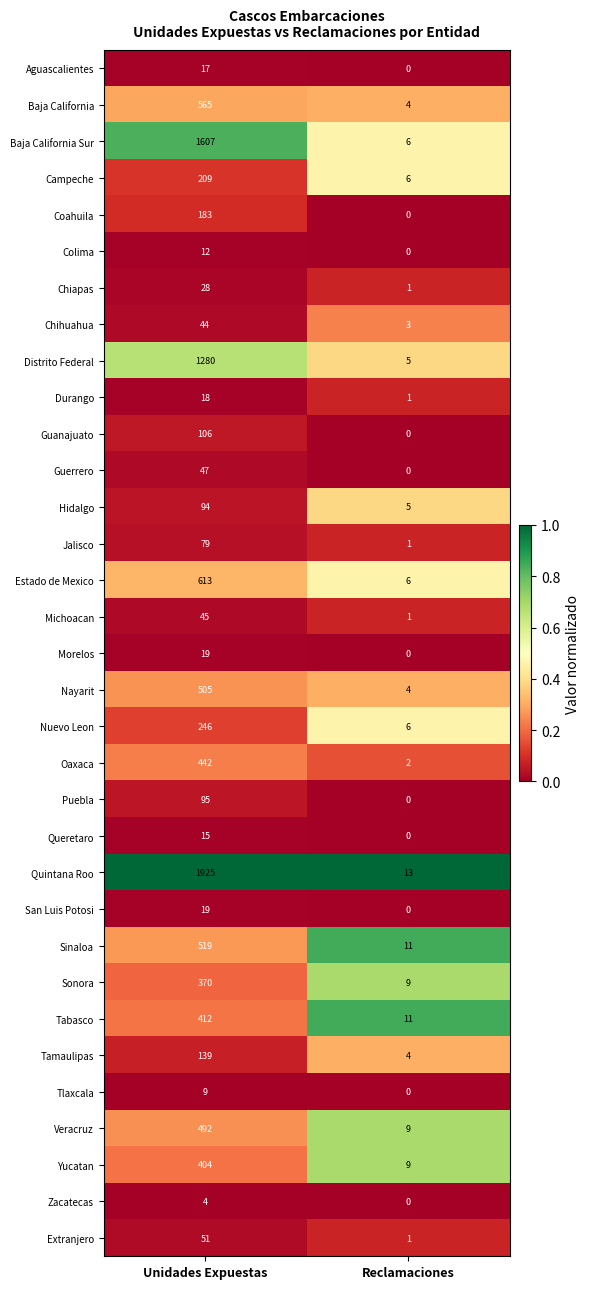

What is the sum of all Distrito Federal values?

1285